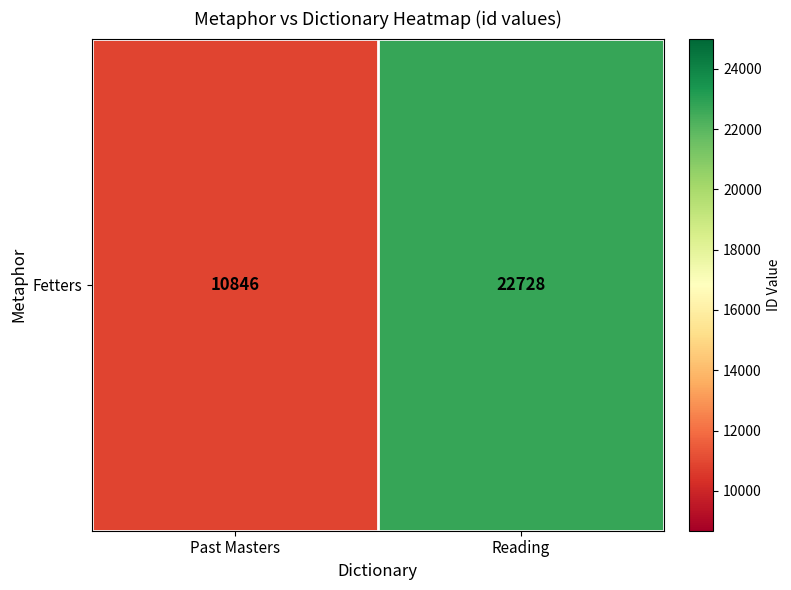

What is the maximum value shown in the chart?

22728